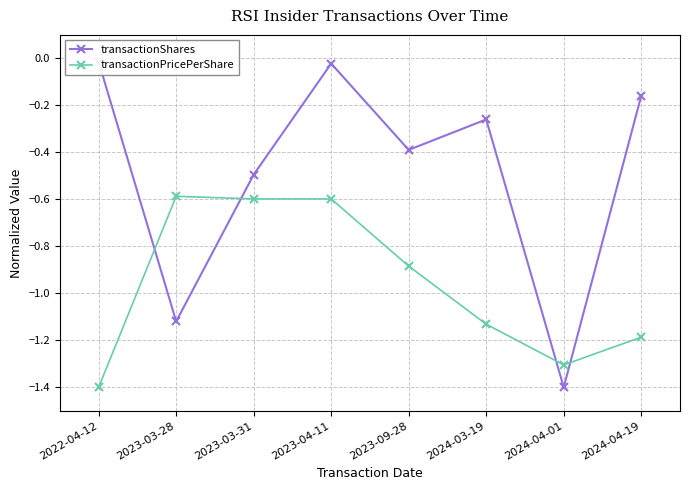

The value of transactionShares at 2024-04-01 is -1.8. True or false?

False